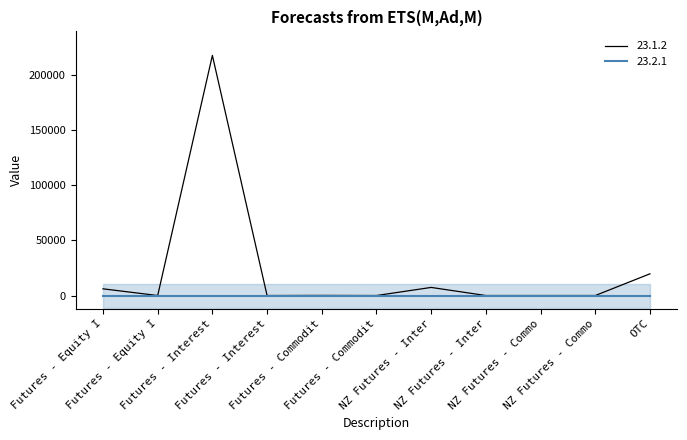

At which category does the data reach its first local valley?

Futures - Equity I